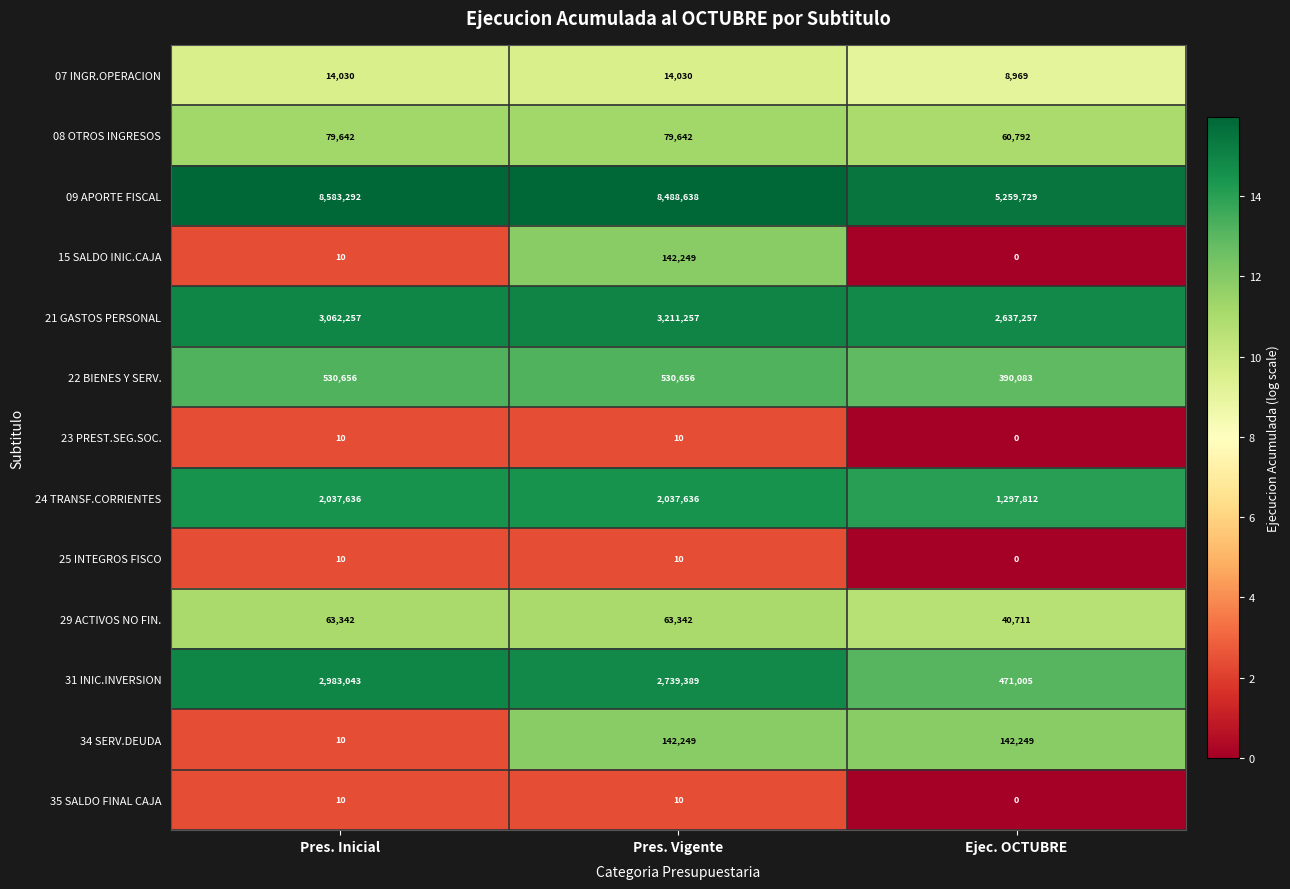

What is the difference between the maximum and minimum values in the 31 INIC.INVERSION series?

2512038